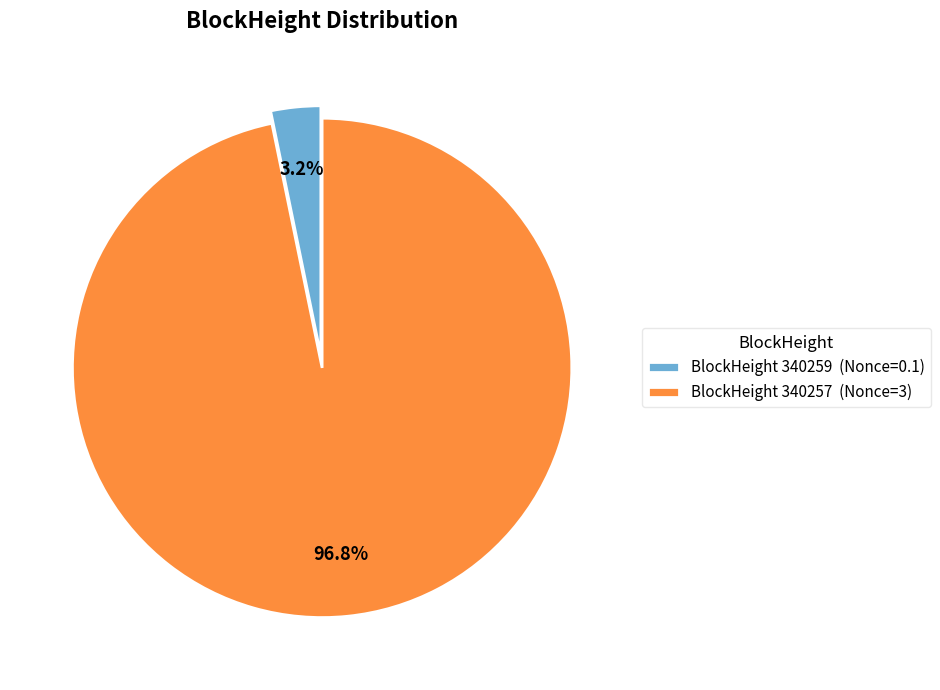

Is there any slice that represents more than half of the pie?

Yes